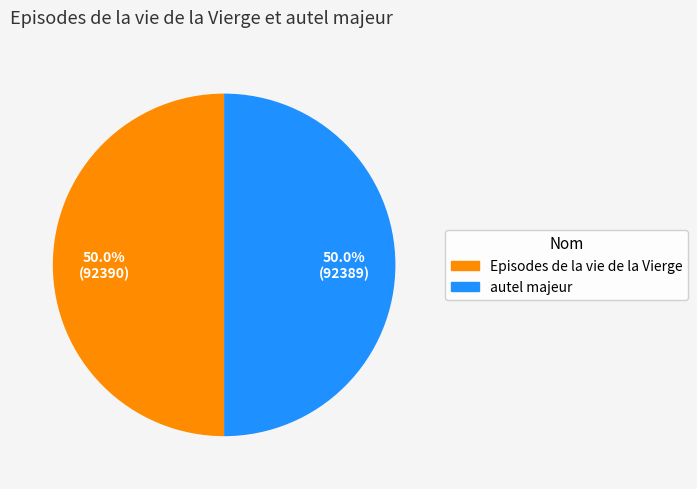

What portion of the pie excludes autel majeur?

50.0%